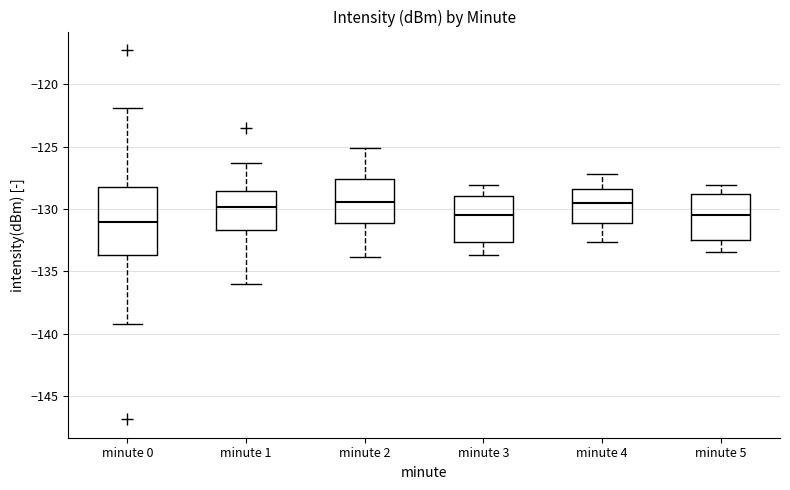

Comparing the boxes themselves (not the whiskers), which one is the tallest?

minute 0